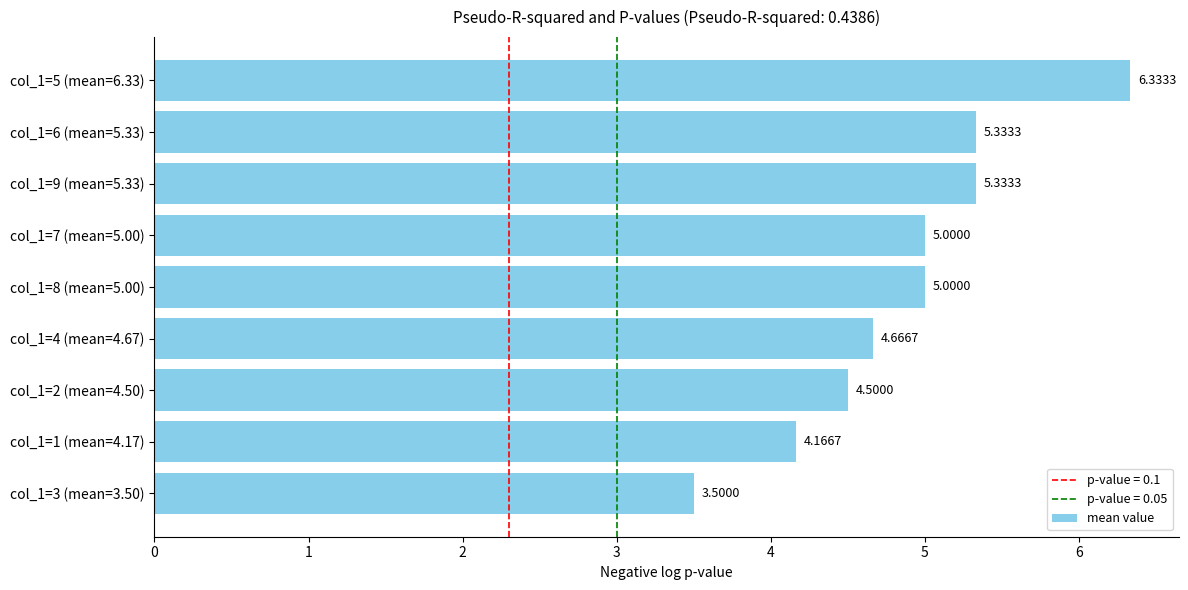

What is the ratio of the value at col_1=1 (mean=4.17) to the value at col_1=3 (mean=3.50)?

1.2